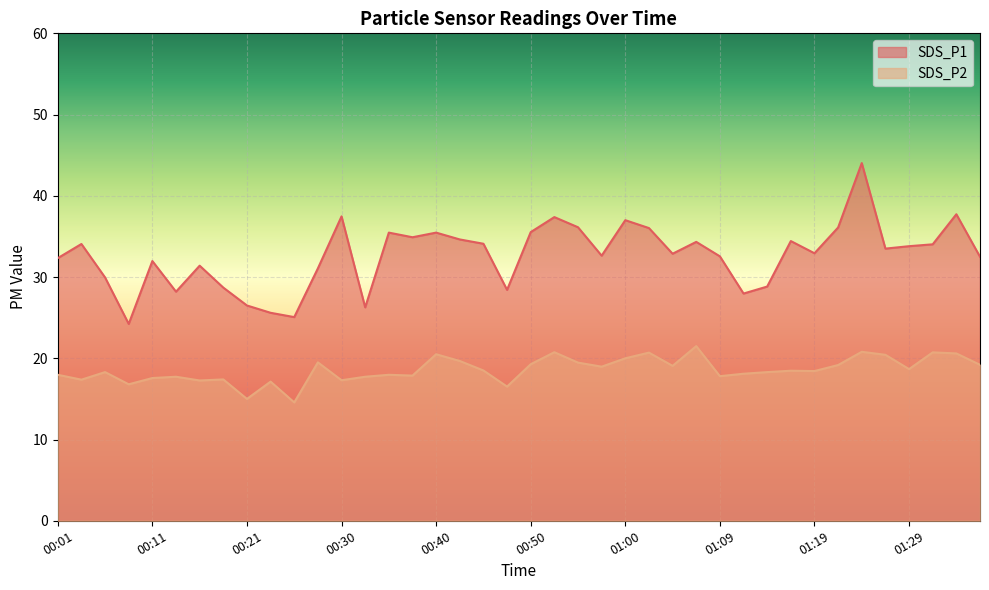

The SDS_P2 series shows 8.5 at 01:24. True or false?

False